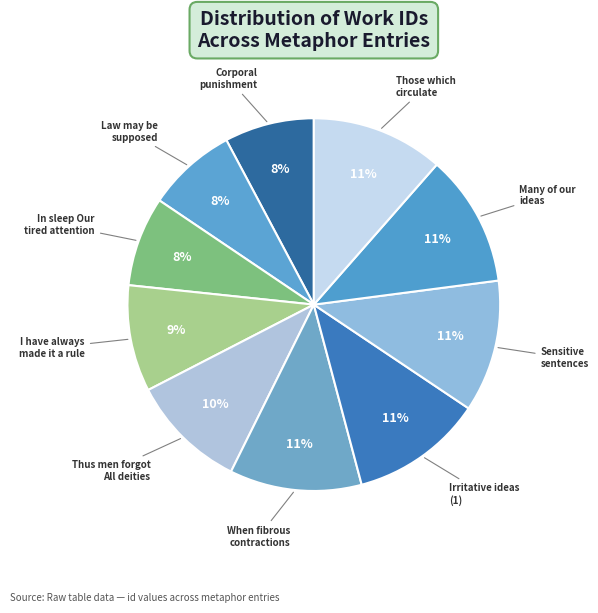

Does I have always made it a rule represent more than half of the total?

No